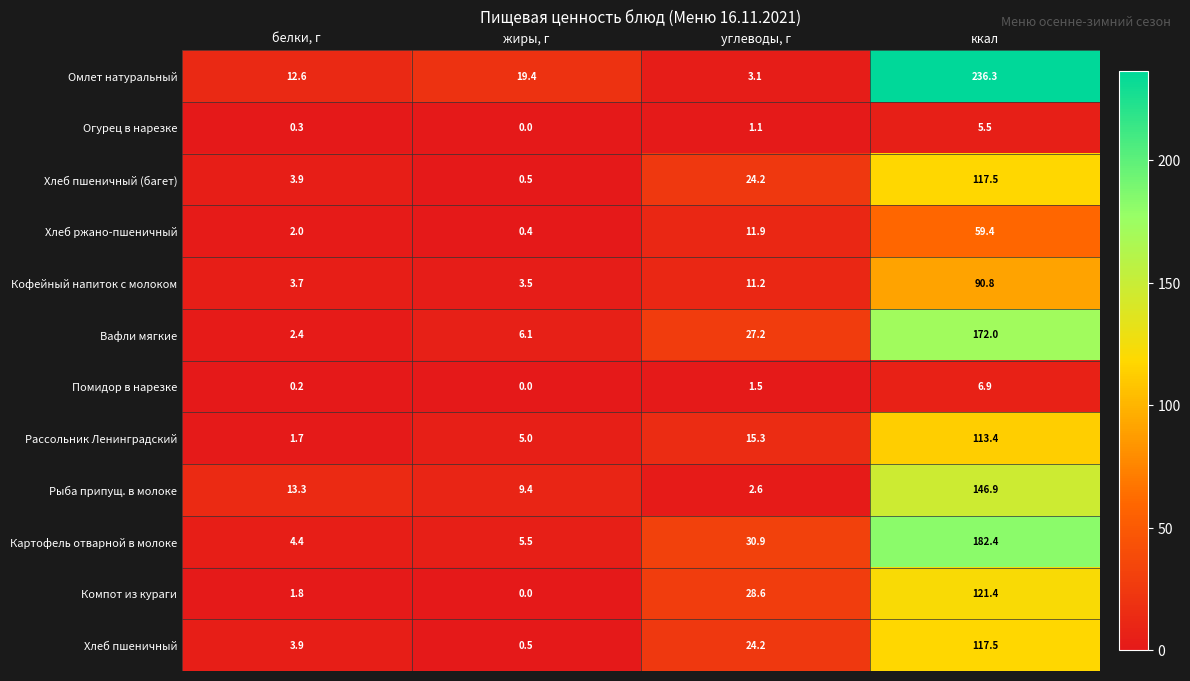

Which series has the largest total across all categories?

Омлет натуральный